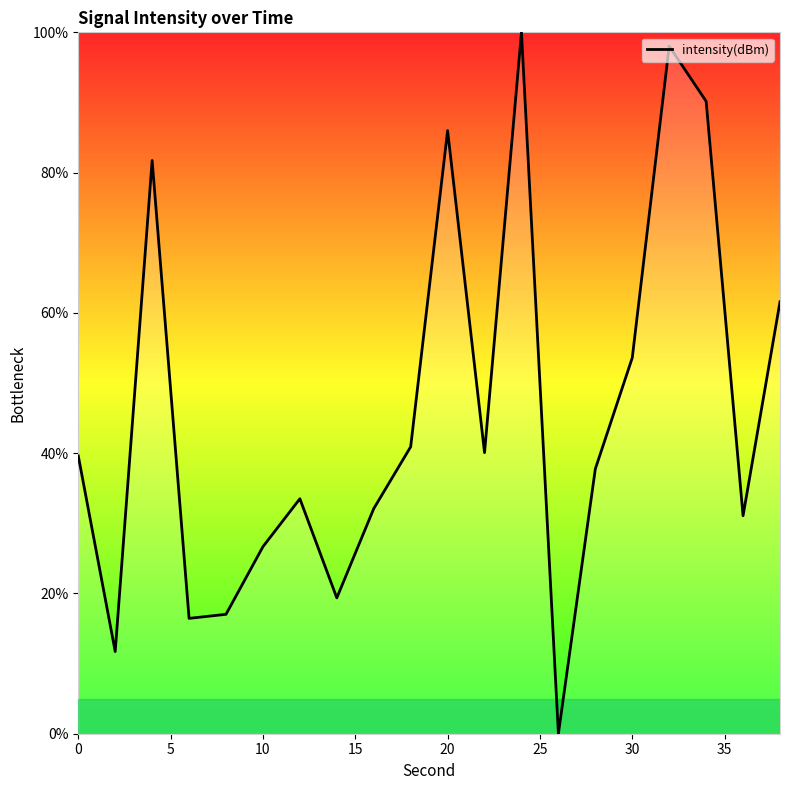

What is the difference between the maximum and minimum values?

100.0